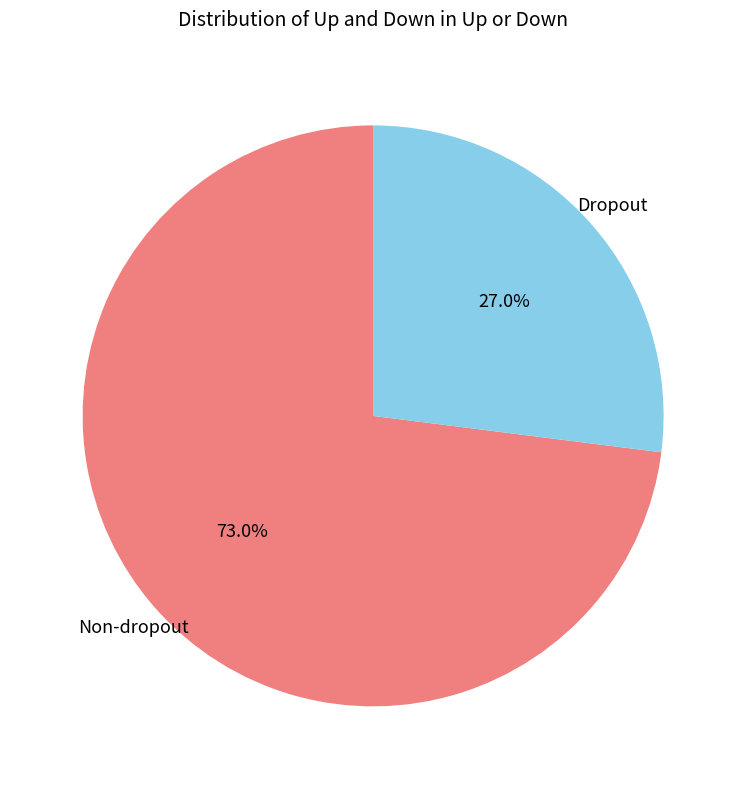

Is Dropout the majority of the pie?

No